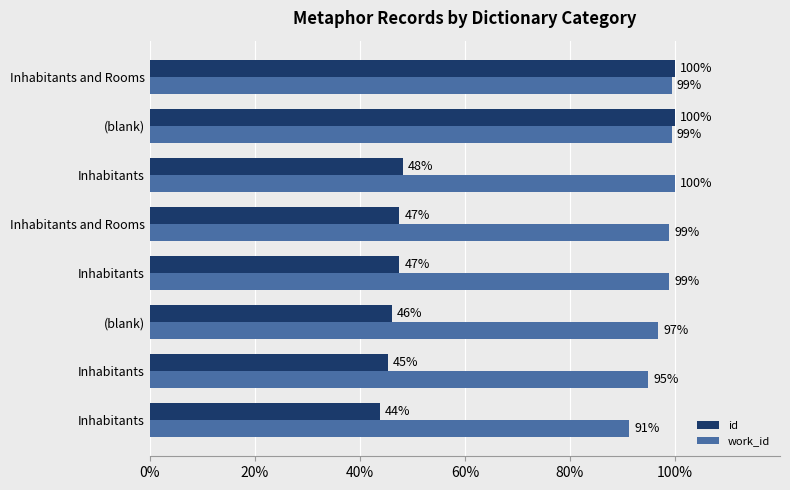

What is the smallest value displayed?

43.8